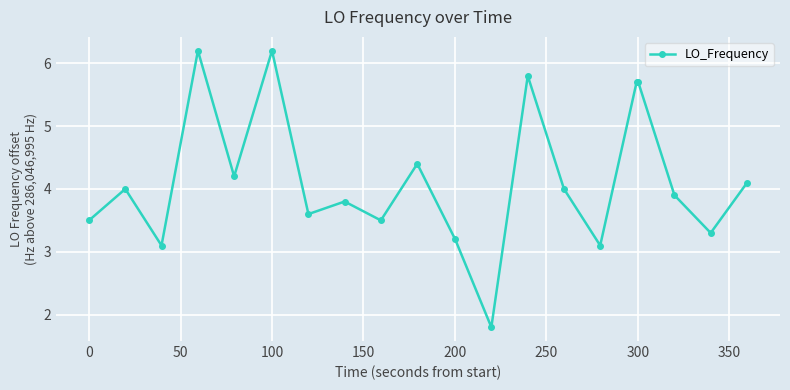

What is the difference between the maximum and second lowest values?

3.1